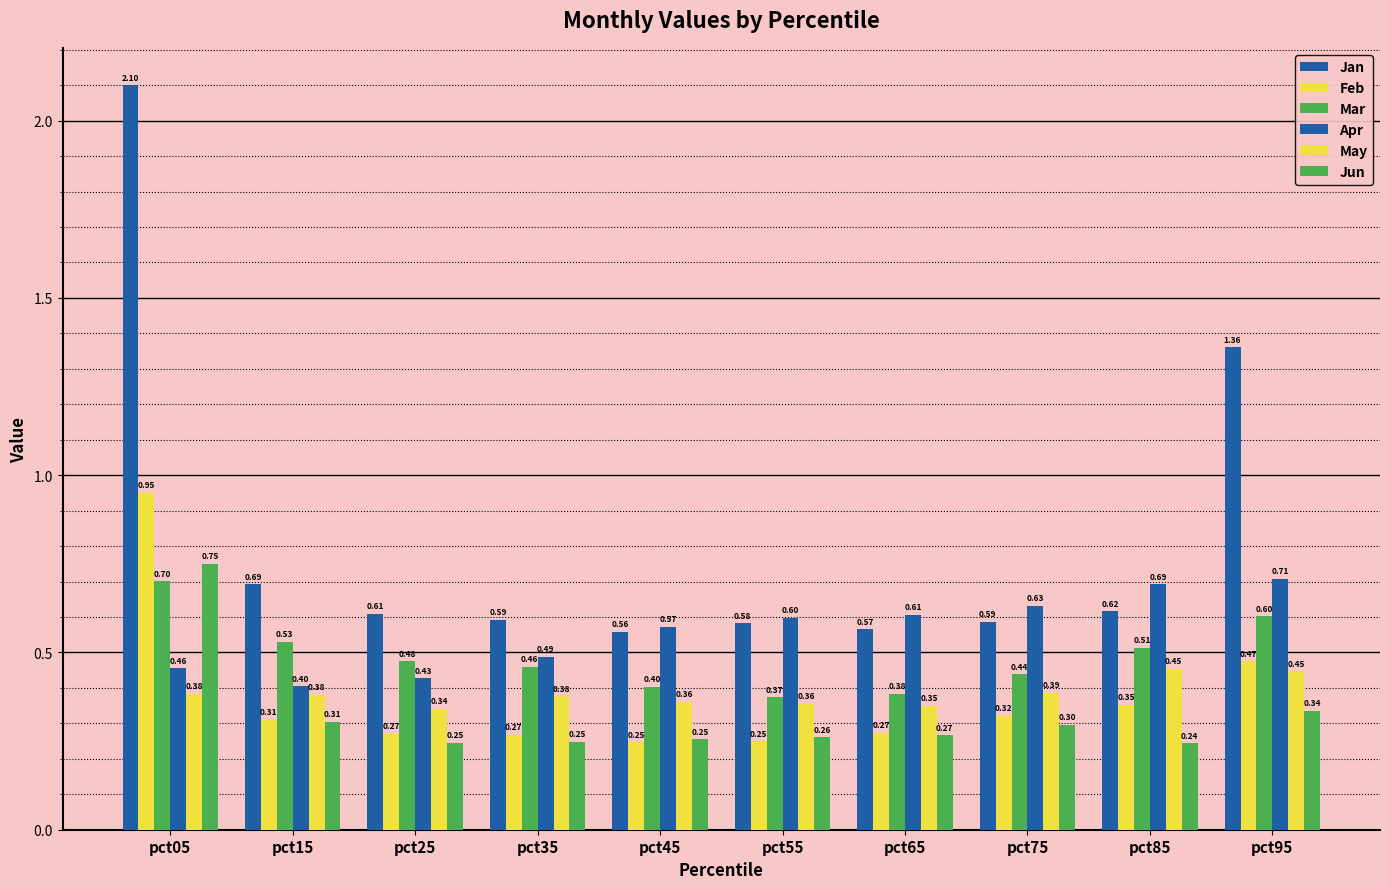

Rank the series at pct35 from lowest to highest value.

Jun, Feb, May, Mar, Apr, Jan